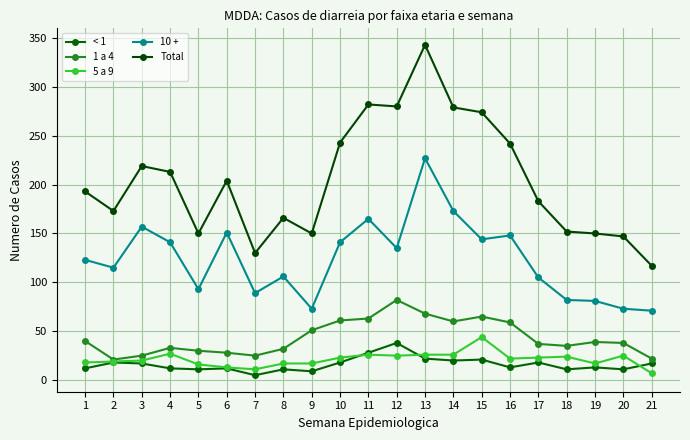

How many distinct data groups are displayed?

5